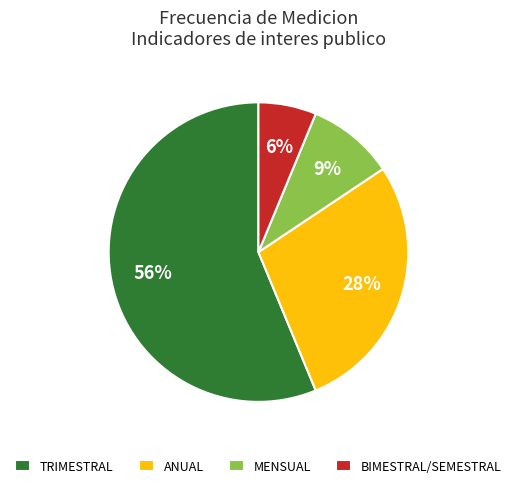

To the nearest percent, what is the average slice percentage?

25%